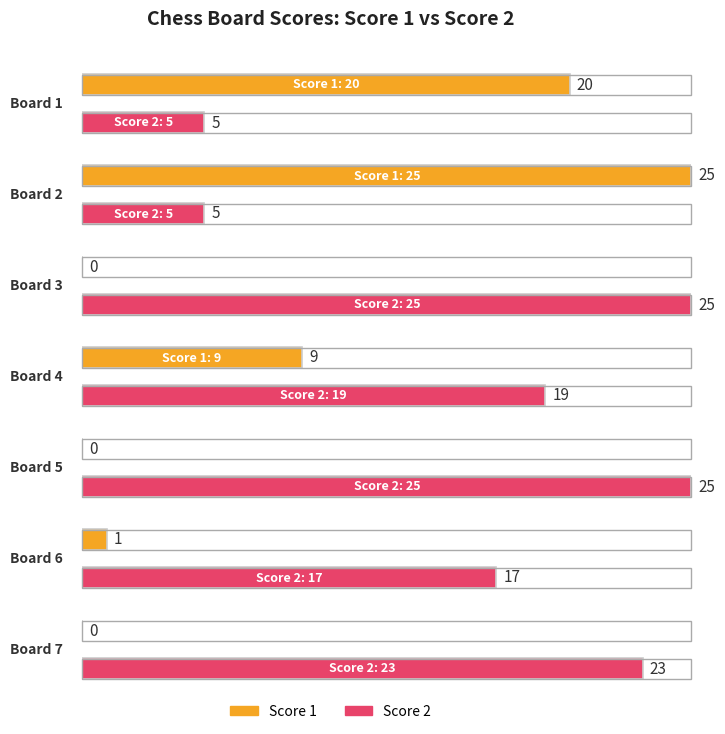

Between Board 5 and Board 4, which is larger?

Board 4